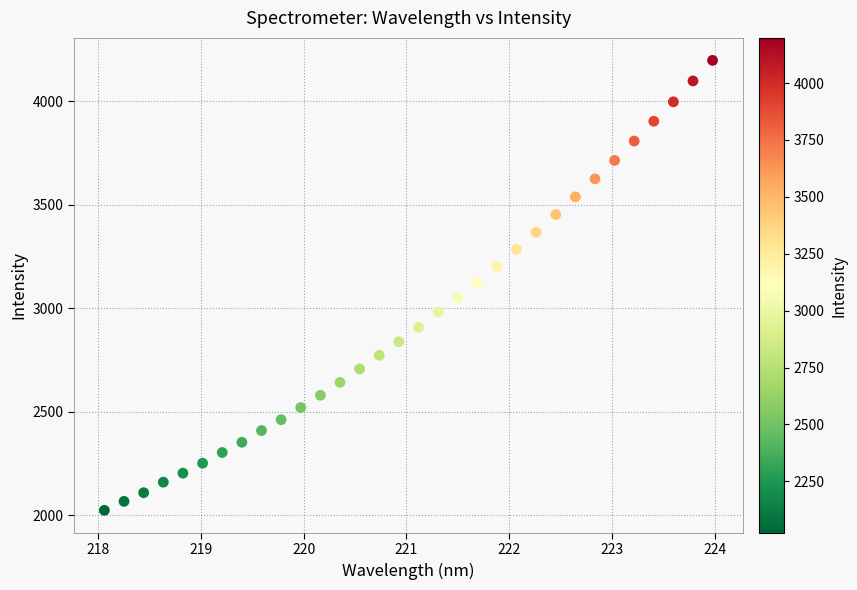

What is the range of Y values (max minus min)?

2174.6